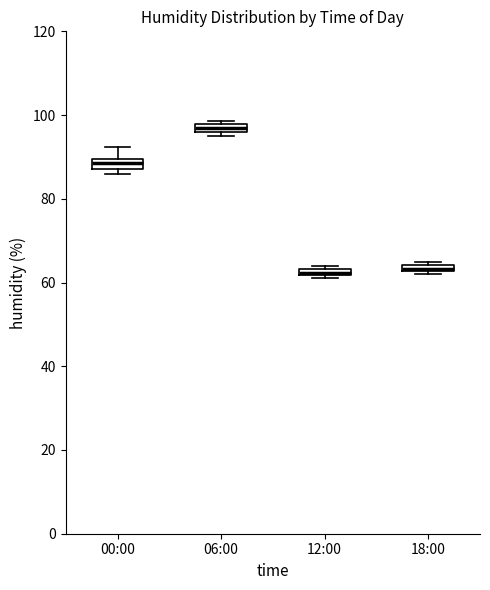

Where is the lower edge of the box for 06:00 on the y-axis? The values are not printed on the chart, so give them approximately, as read against the axis.

96